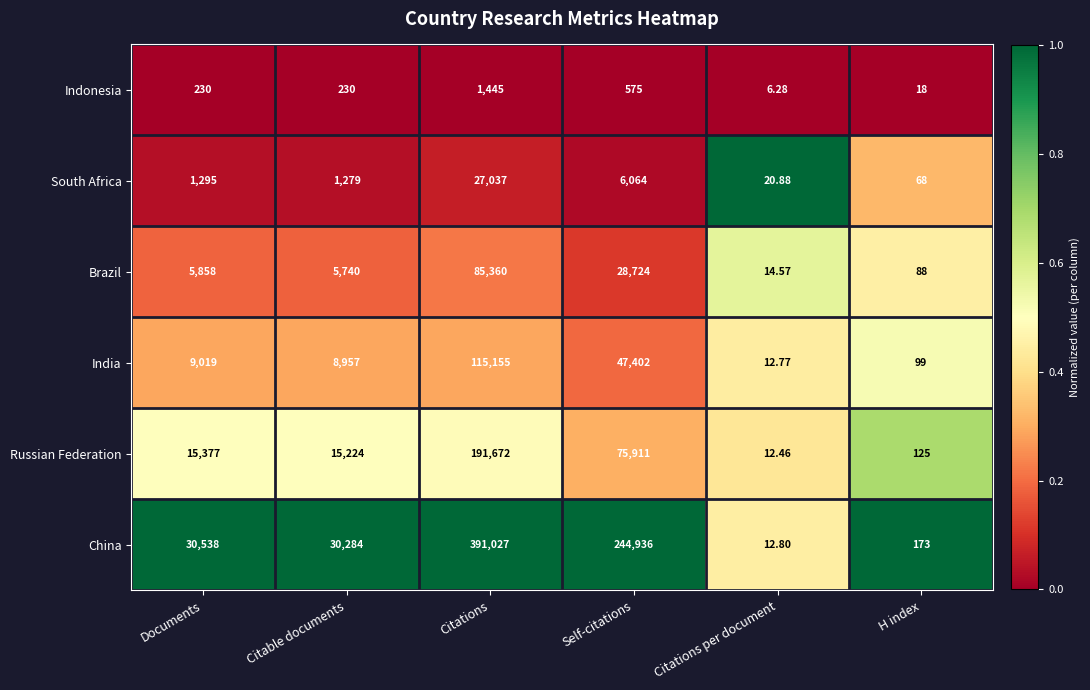

Rank the categories by South Africa value from highest to lowest.

Citations, Self-citations, Documents, Citable documents, H index, Citations per document